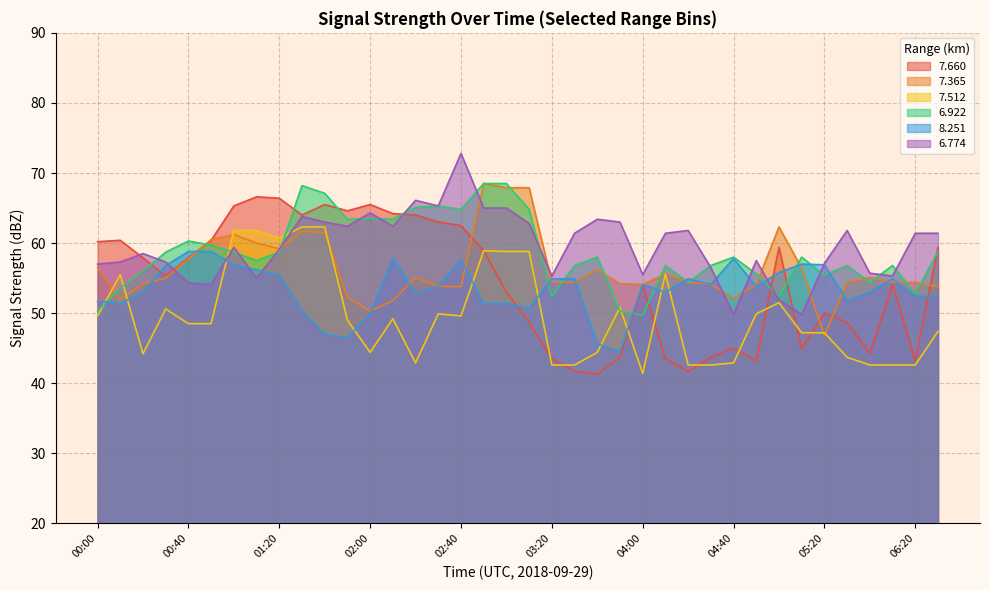

List the labels in order of 6.774 value, smallest first.

04:40, 05:10, 05:00, 00:50, 00:40, 01:10, 03:20, 06:10, 04:00, 05:40, 04:30, 00:00, 05:20, 00:10, 00:30, 04:50, 00:20, 01:20, 01:00, 03:30, 04:10, 06:20, 06:30, 04:20, 05:30, 01:50, 02:10, 03:10, 01:40, 03:50, 03:40, 01:30, 02:00, 02:50, 03:00, 02:30, 02:20, 02:40